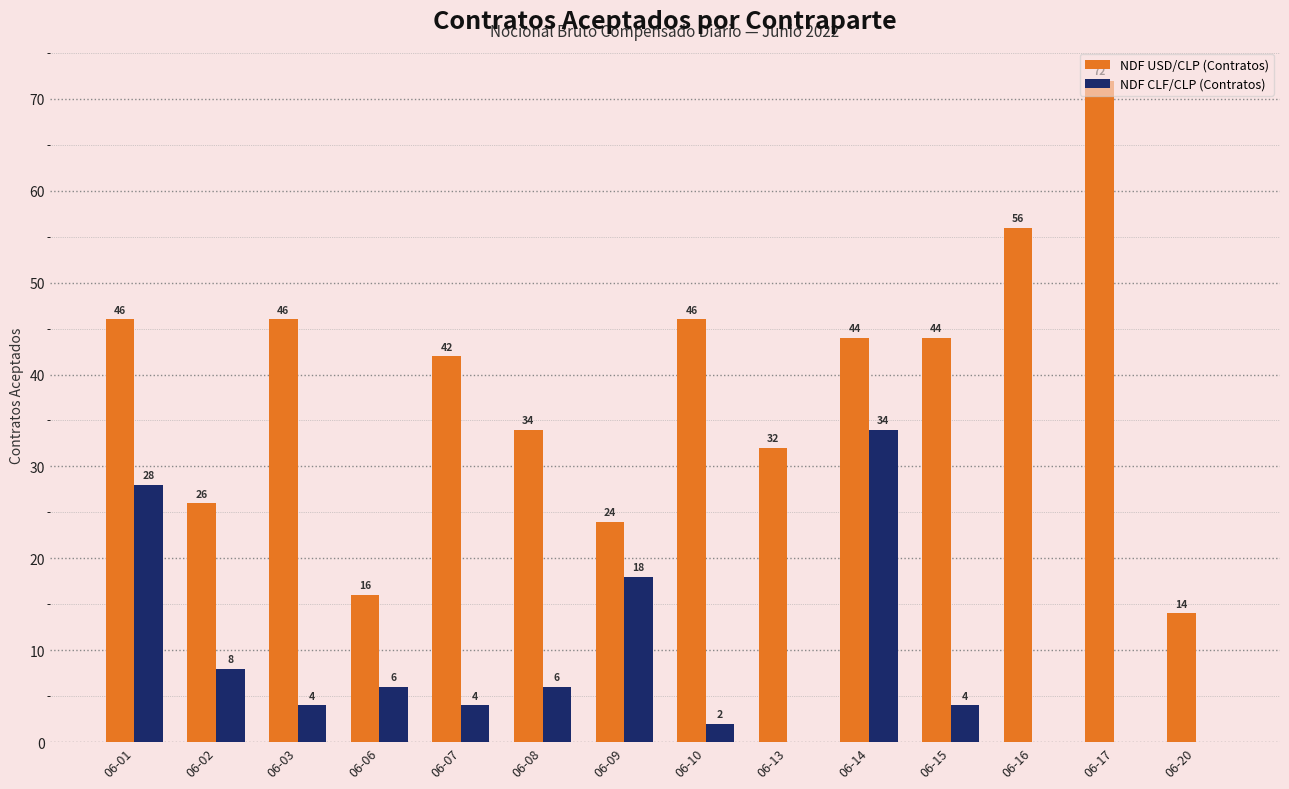

Between 06-03 and 06-10, which series saw the biggest shift?

NDF CLF/CLP (Contratos)